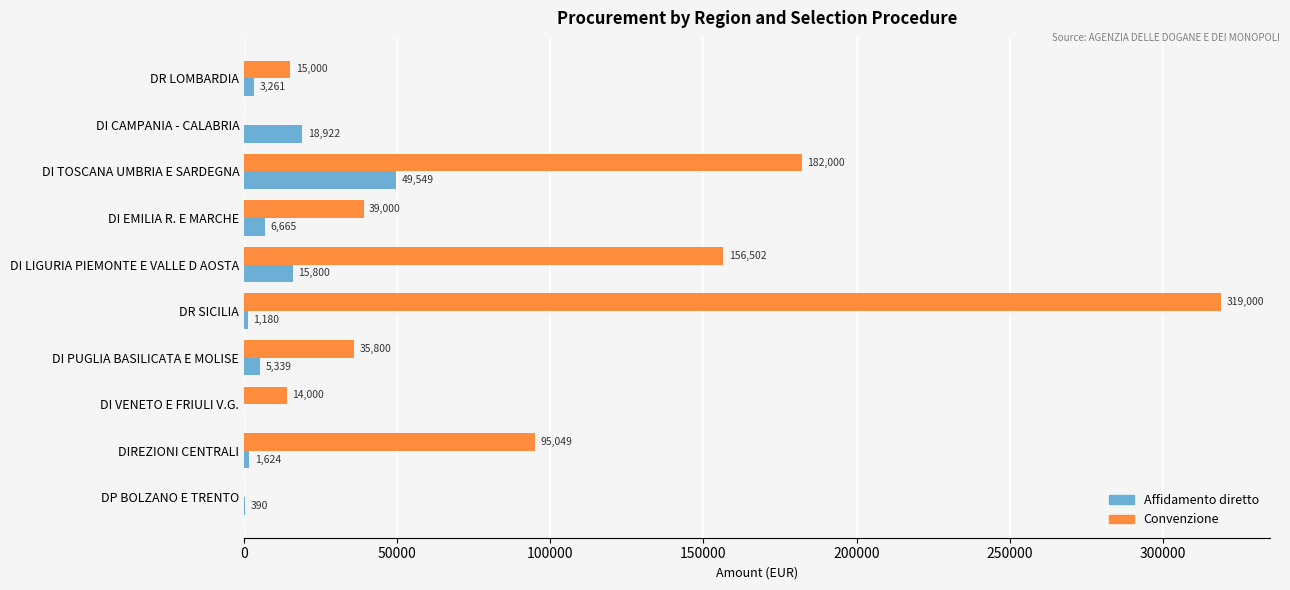

Which series has the largest range (max minus min)?

Convenzione